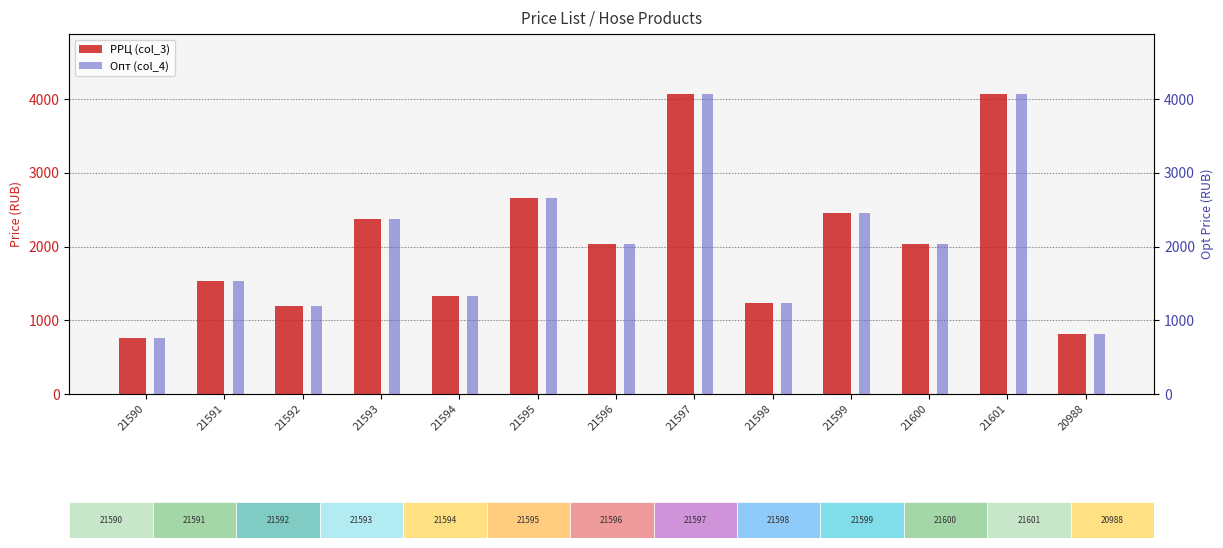

What is the smallest value displayed?

762.8